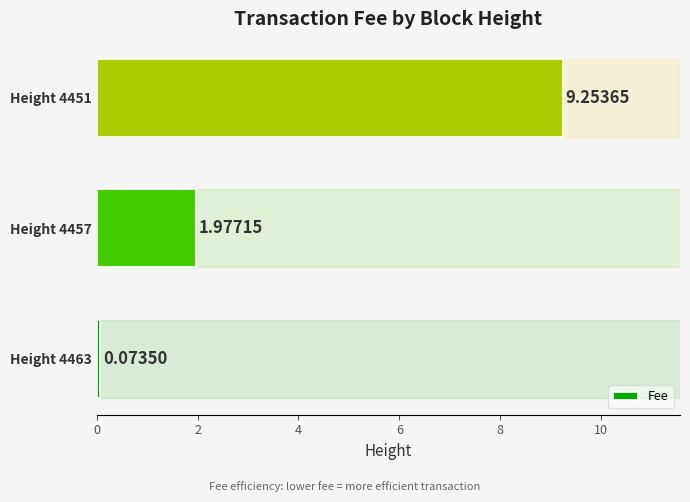

What is the difference between the maximum and minimum values?

9.2